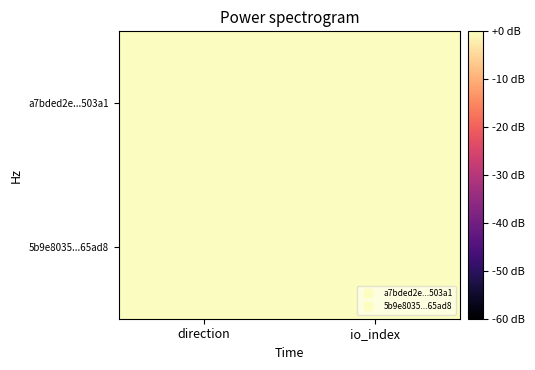

How many series are shown in this chart?

2